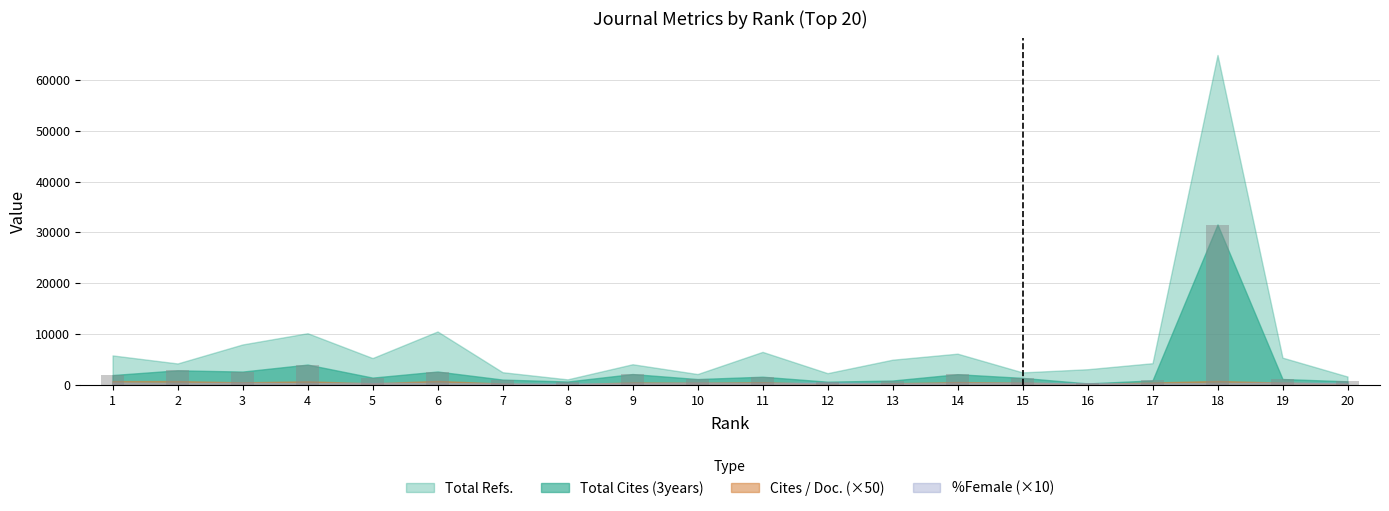

What is the ratio of the value at 11 to the value at 19?

1.4